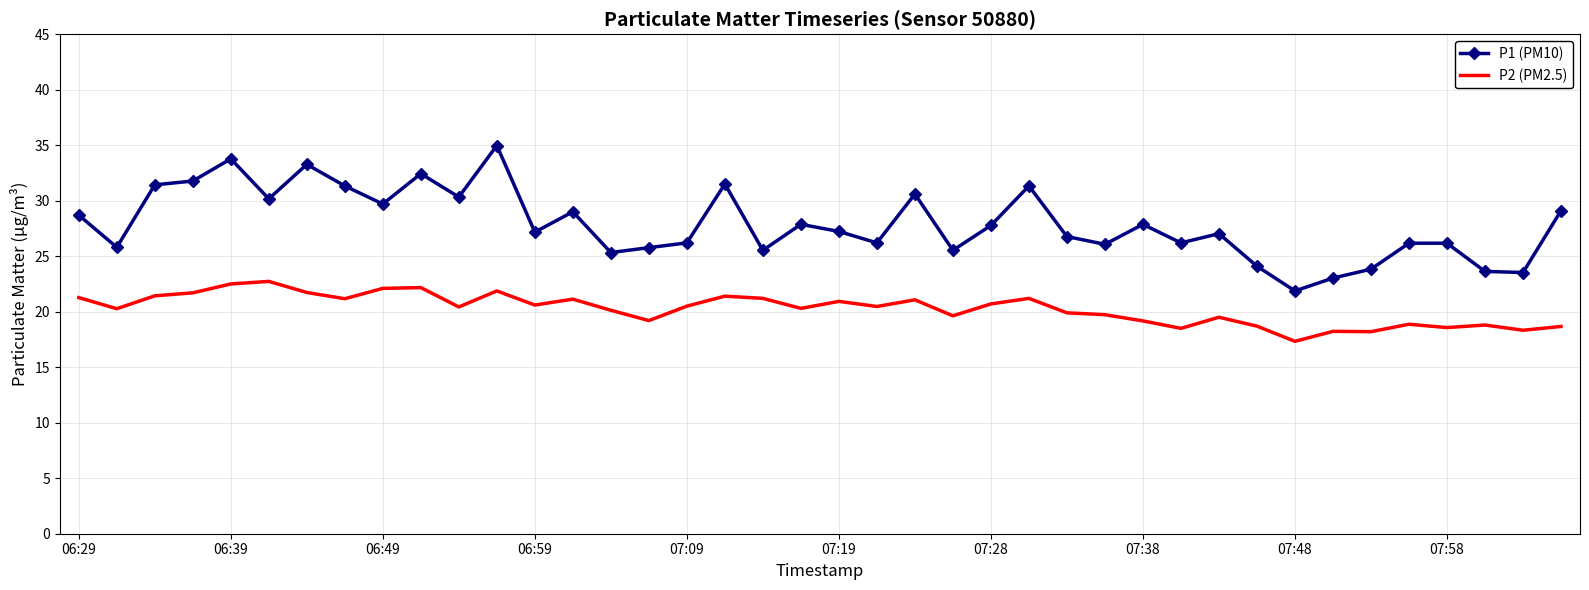

Which series has the largest total across all categories?

P1 (PM10)